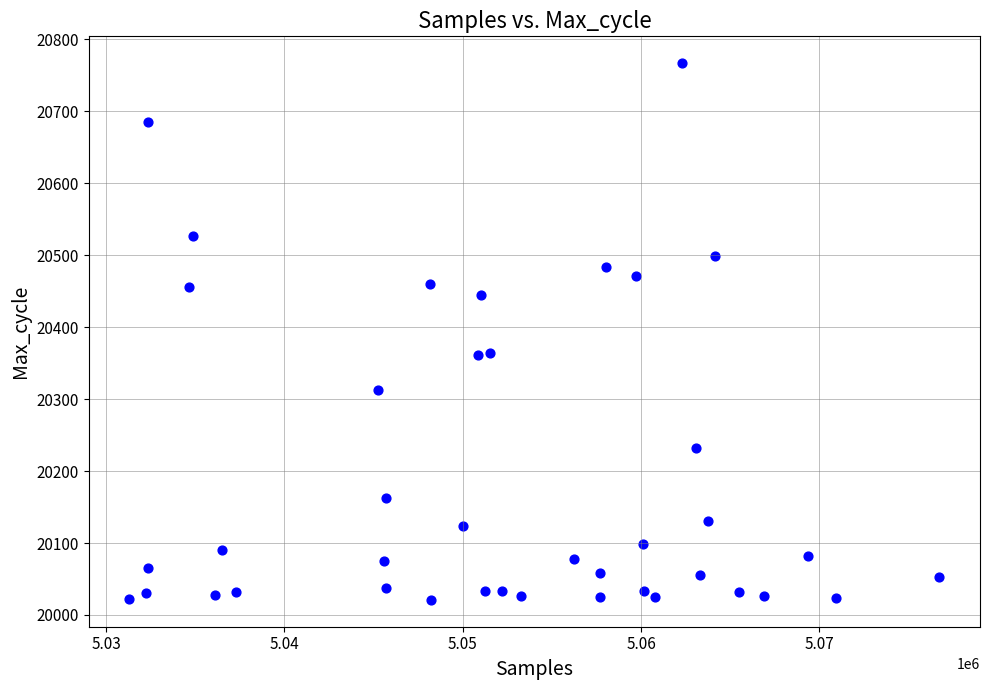

What is the range of X values (max minus min)?

45432